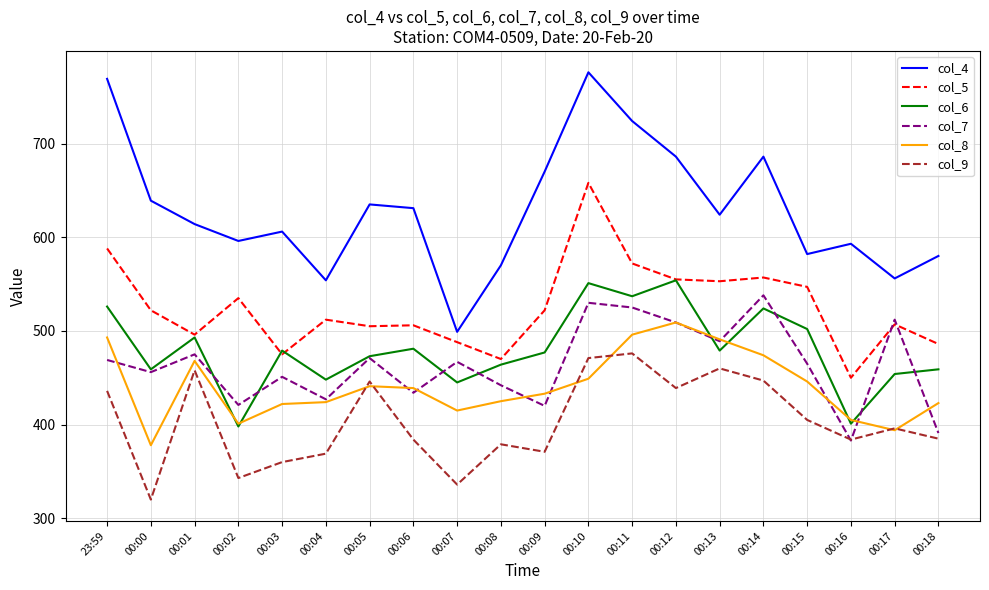

The col_4 series shows 896 at 00:16. True or false?

False